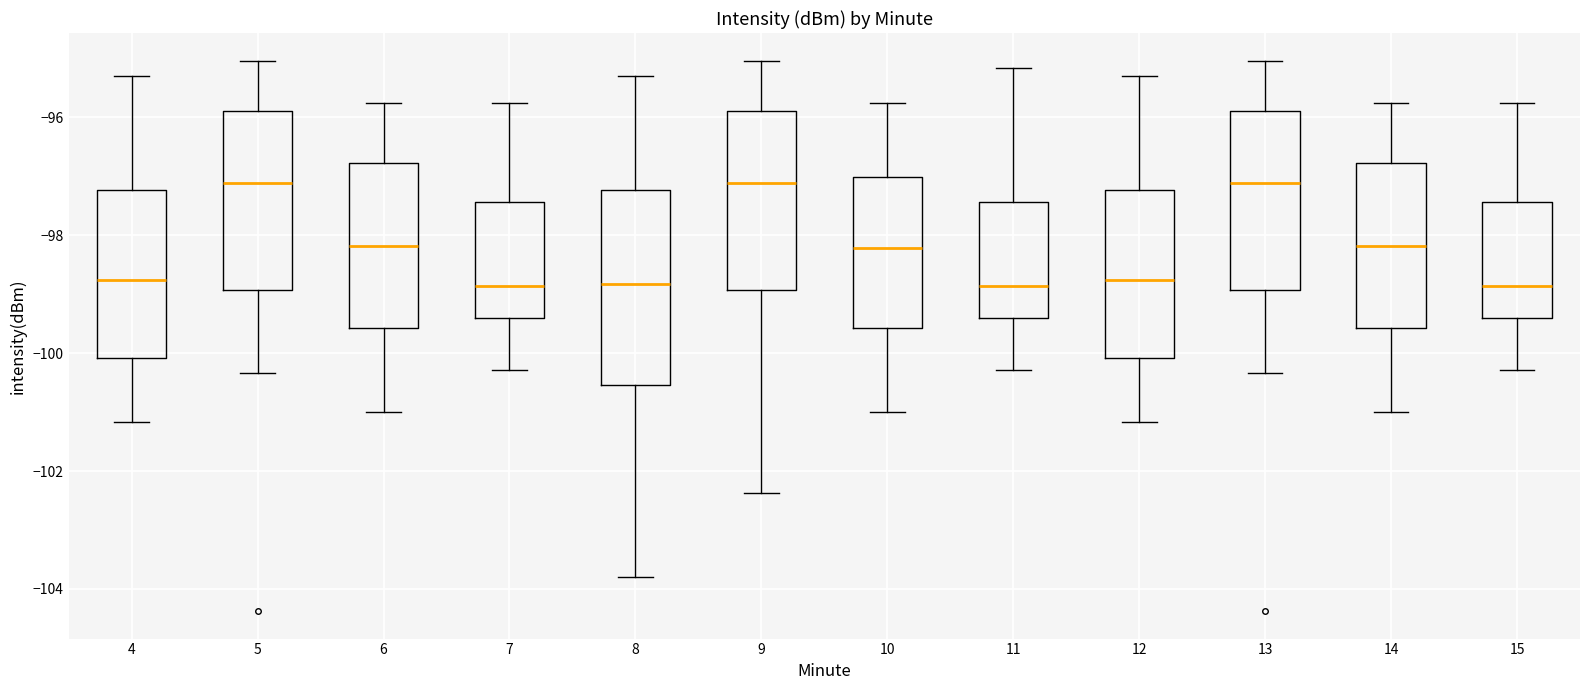

Where does the median line of the box at x = 8 sit on the y-axis? The values are not printed on the chart, so give them approximately, as read against the axis.

-98.8